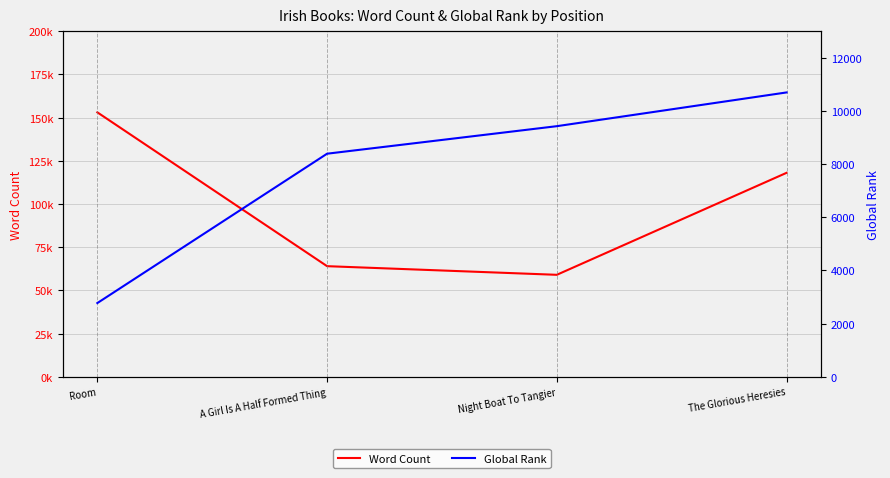

What is the label of the 1st point from the right?

The Glorious Heresies